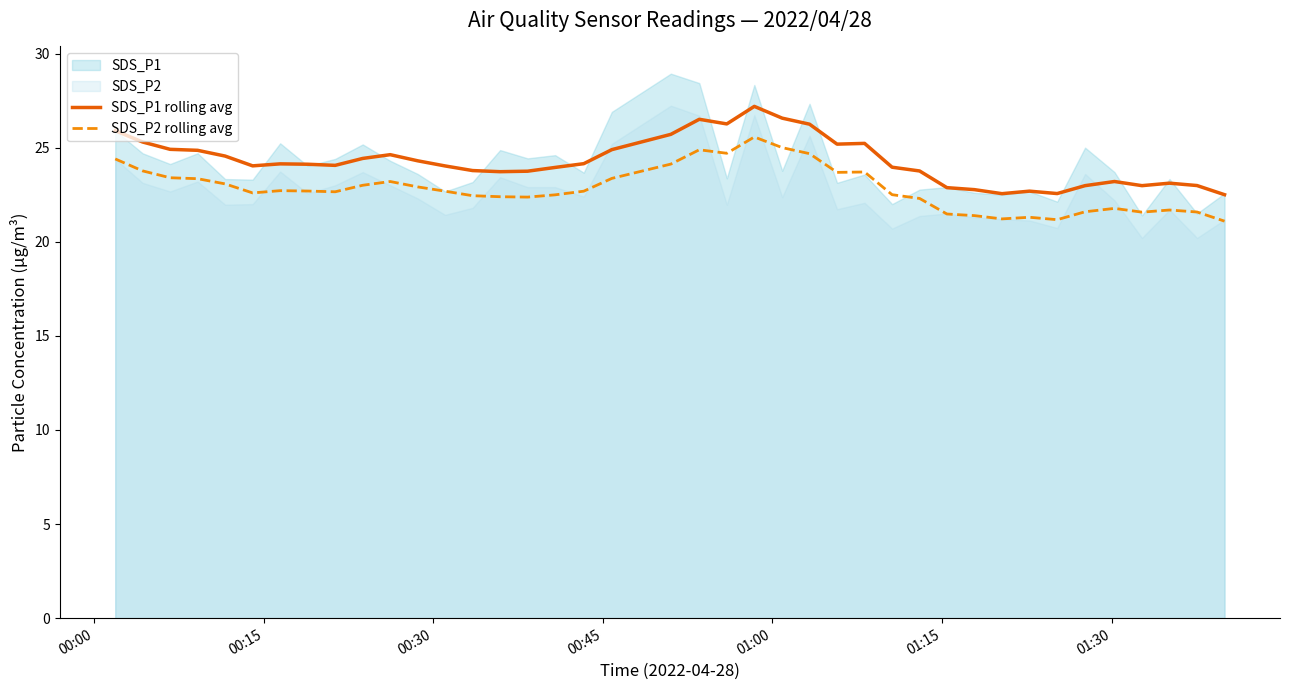

Is the value of SDS_P2 rolling avg at 19 greater than the value of SDS_P1 rolling avg at 31?

Yes